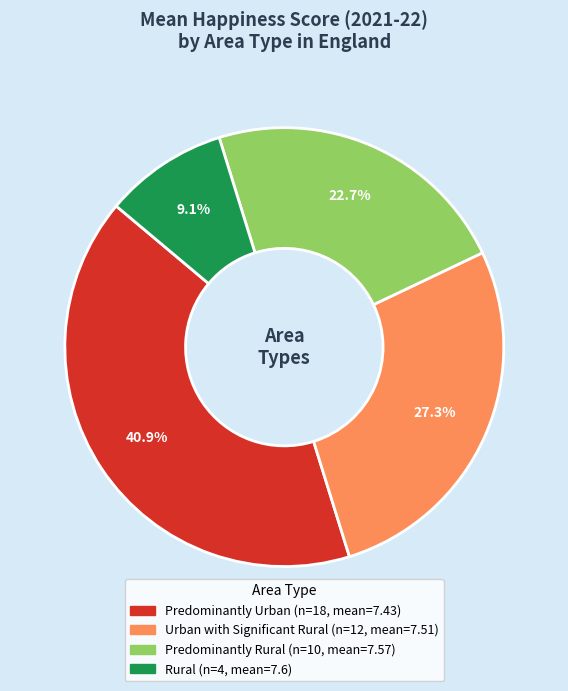

Which category has the smallest portion of the pie?

Rural